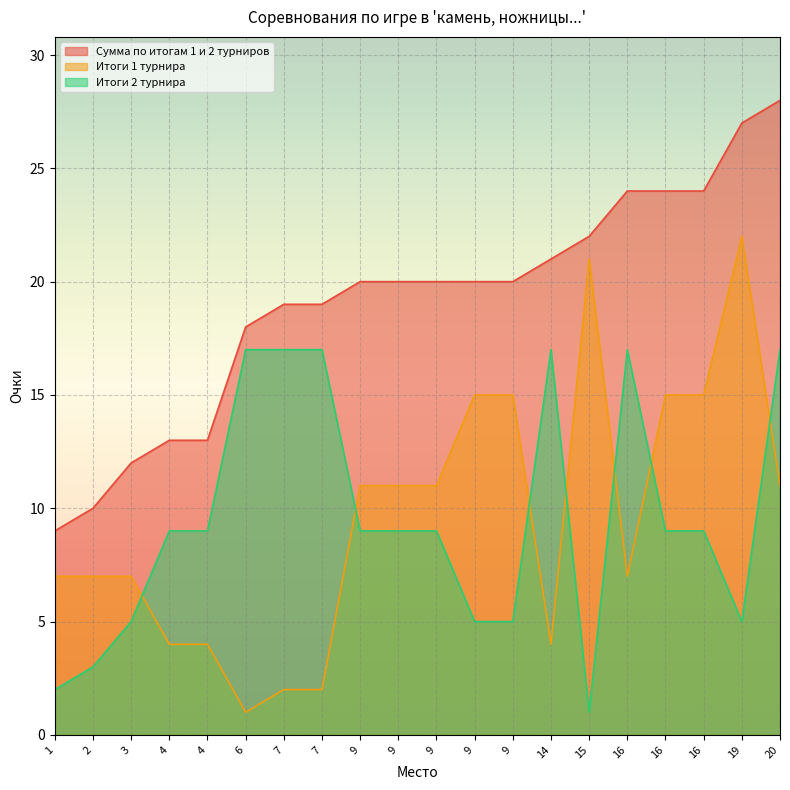

True or false: Сумма по итогам 1 и 2 турниров and Итоги 2 турнира intersect in this chart.

False